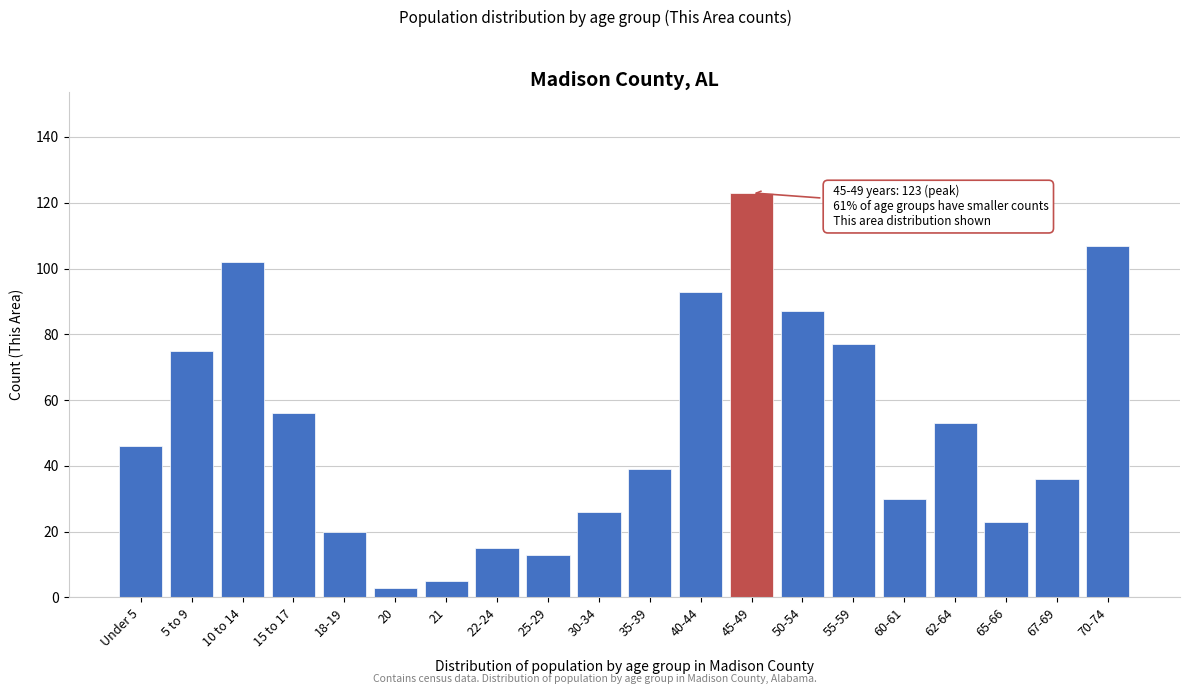

Reading left to right, extract all data points from this chart.

46	75	102	56	20	3	5	15	13	26	39	93	123	87	77	30	53	23	36	107